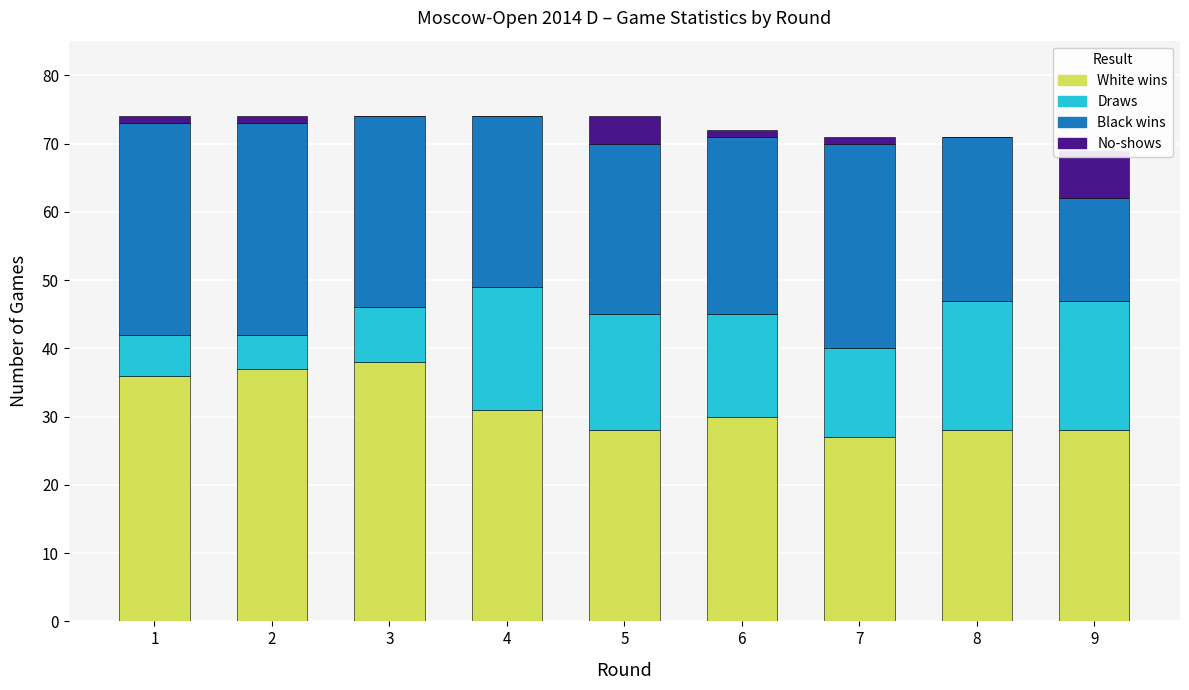

The value of Black wins at 4 is 25. True or false?

True